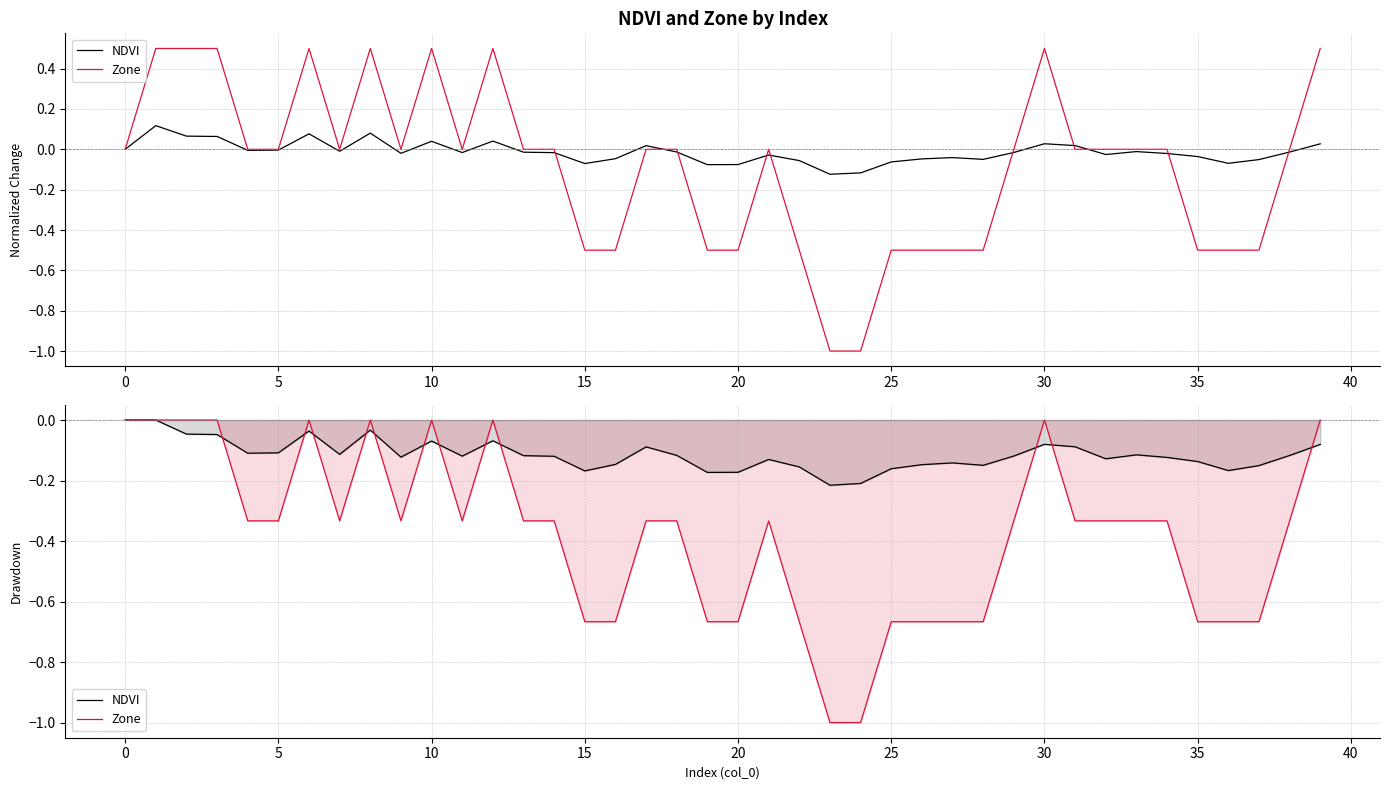

Reading left to right, what are all the values shown in this chart?

NDVI: 0.0	0.0	-0.0	-0.0	-0.1	-0.1	-0.0	-0.1	-0.0	-0.1	-0.1	-0.1	-0.1	-0.1	-0.1	-0.2	-0.1	-0.1	-0.1	-0.2	-0.2	-0.1	-0.2	-0.2	-0.2	-0.2	-0.1	-0.1	-0.1	-0.1	-0.1	-0.1	-0.1	-0.1	-0.1	-0.1	-0.2	-0.2	-0.1	-0.1
Zone: -0.0	-0.0	-0.0	-0.0	-0.3	-0.3	-0.0	-0.3	-0.0	-0.3	-0.0	-0.3	-0.0	-0.3	-0.3	-0.7	-0.7	-0.3	-0.3	-0.7	-0.7	-0.3	-0.7	-1.0	-1.0	-0.7	-0.7	-0.7	-0.7	-0.3	-0.0	-0.3	-0.3	-0.3	-0.3	-0.7	-0.7	-0.7	-0.3	-0.0